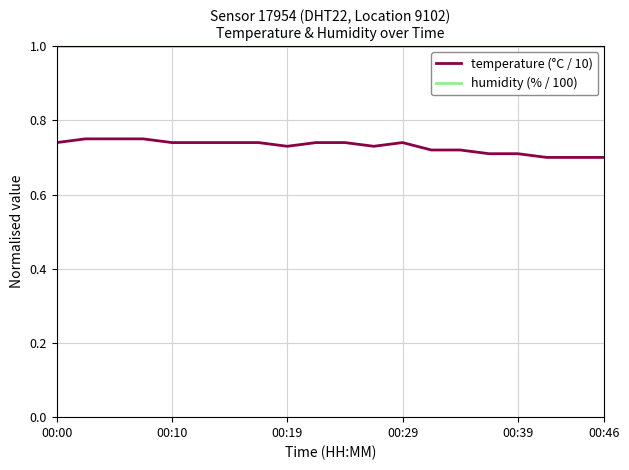

True or false: humidity (% / 100) and temperature (°C / 10) intersect in this chart.

False